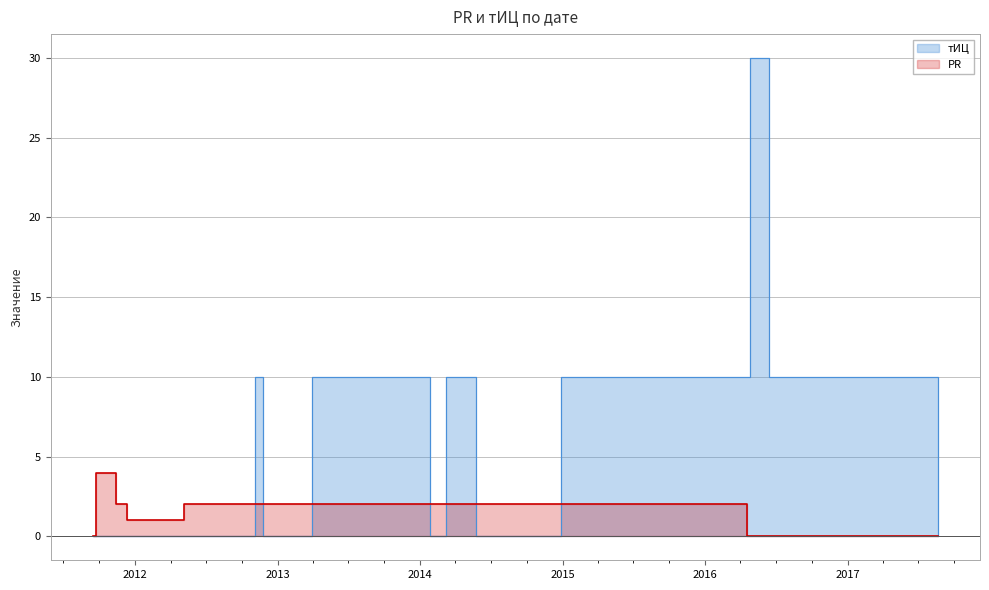

What is the label of the 11th point from the right?

2016